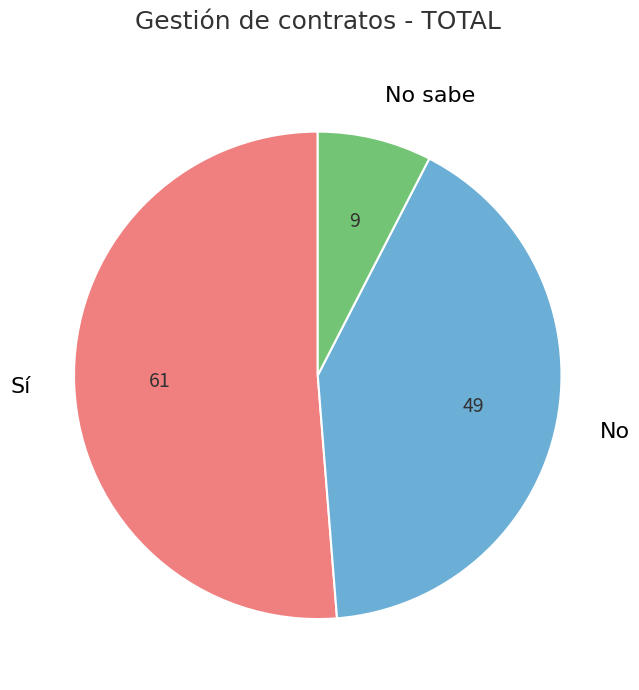

Is there any slice that represents more than half of the pie?

Yes